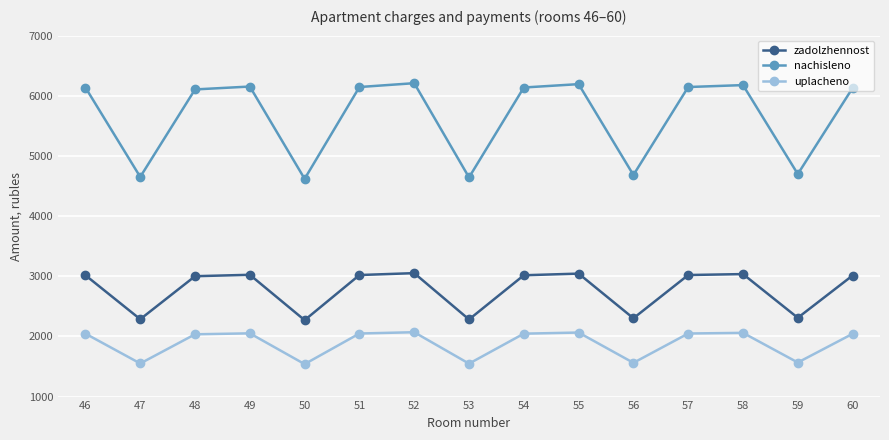

At how many categories does at least one series exceed 4146?

15